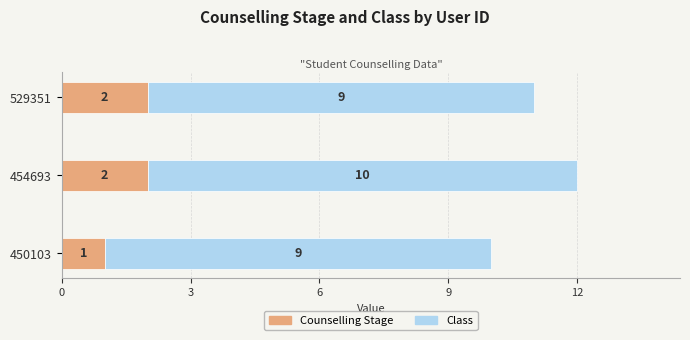

Count the Counselling Stage values in the range 1 to 2.

3